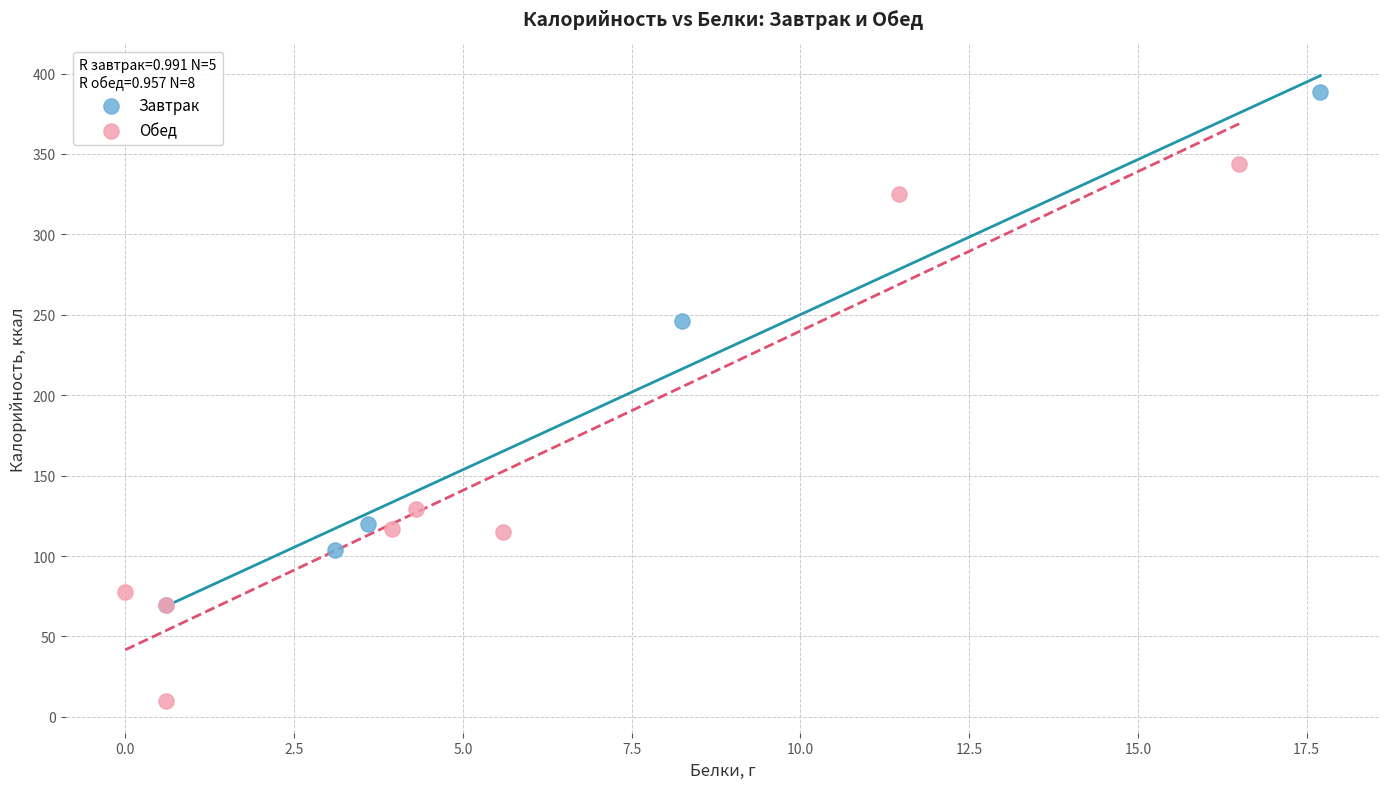

Which series reaches the minimum Y coordinate?

Обед